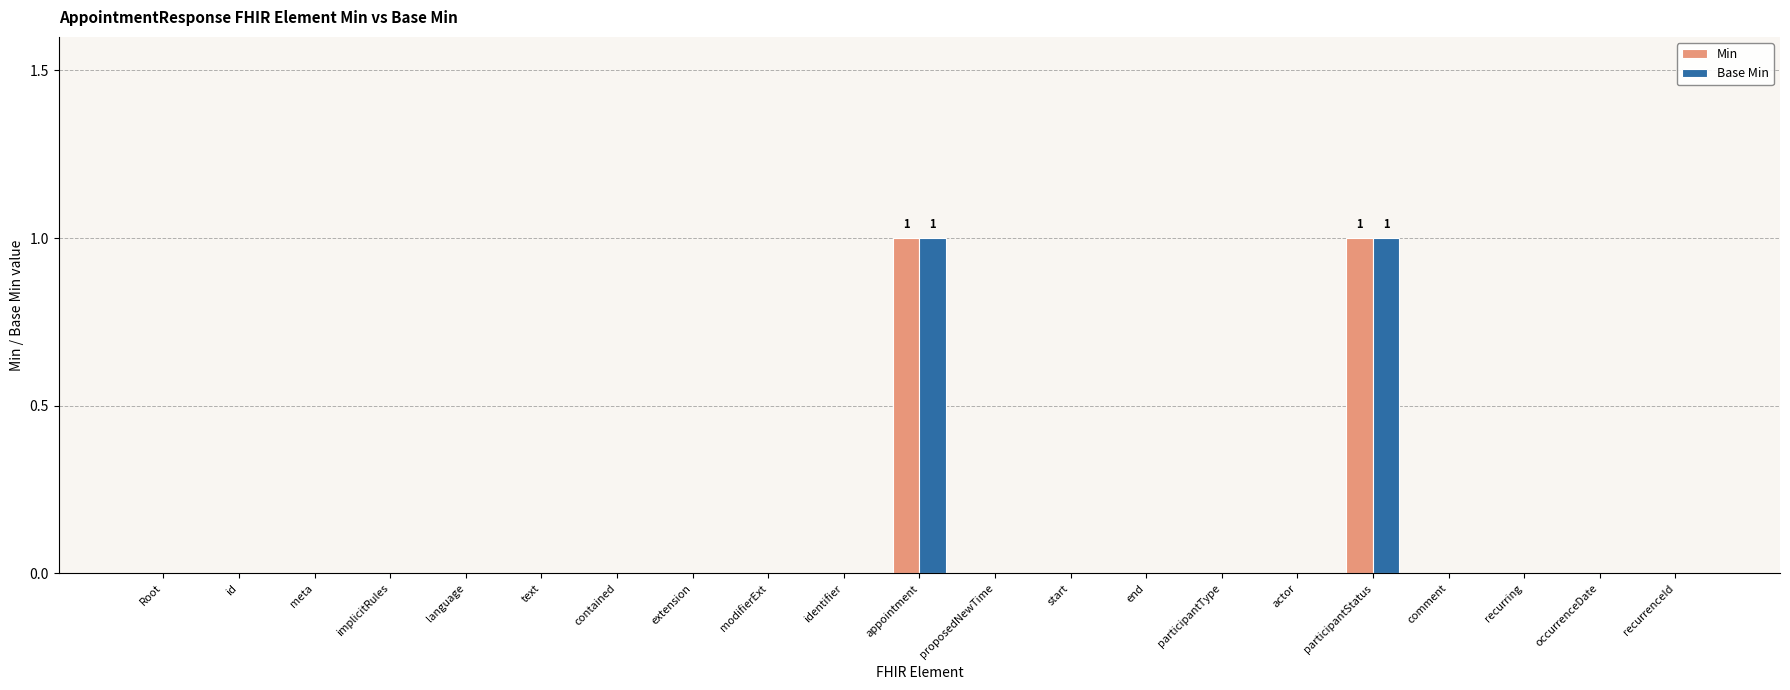

The Base Min series shows -1 at start. True or false?

False